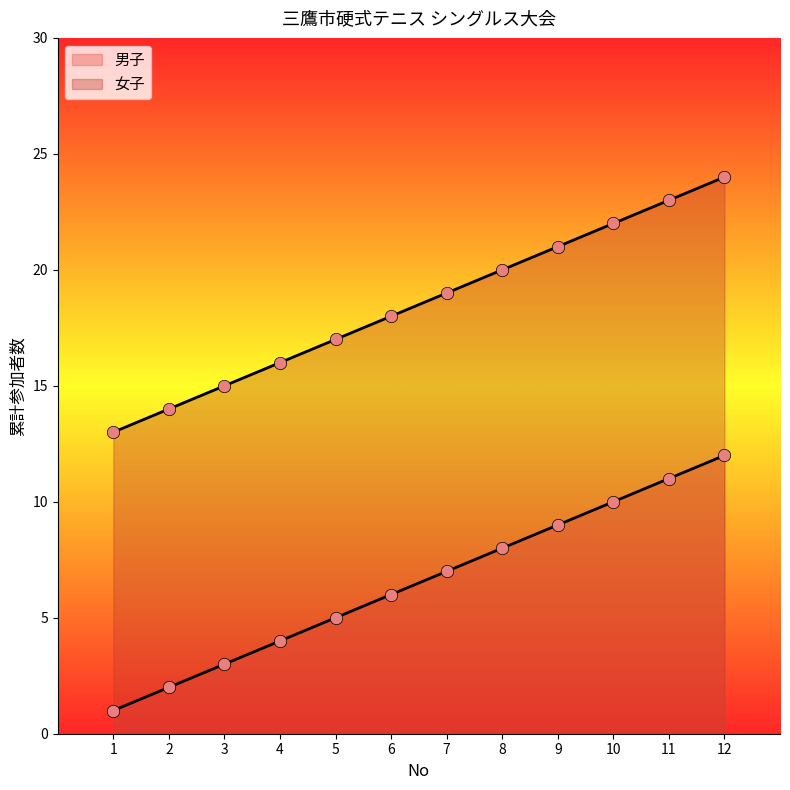

What are all the series names shown in the legend?

男子, 女子